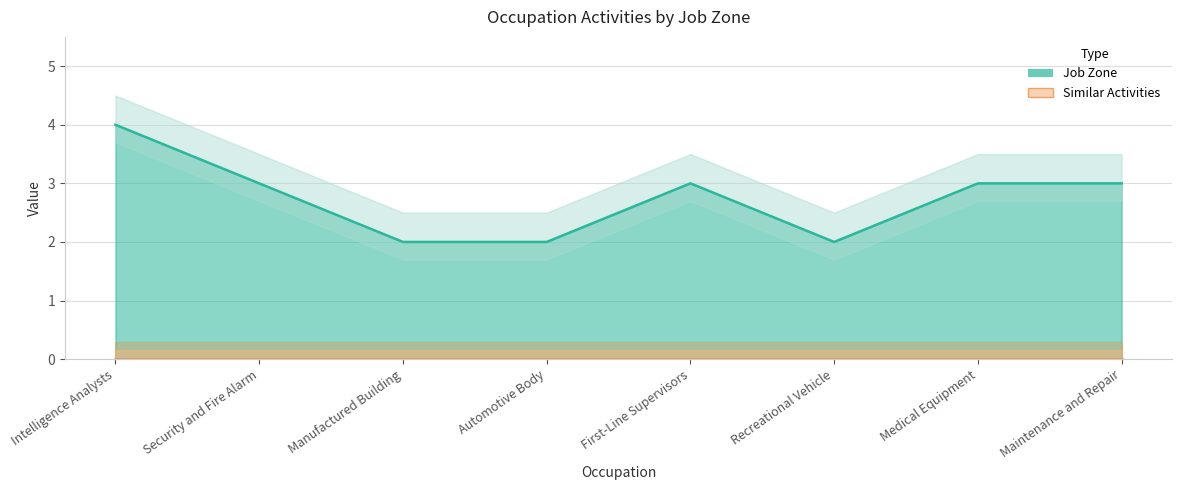

How many values are below 3?

3